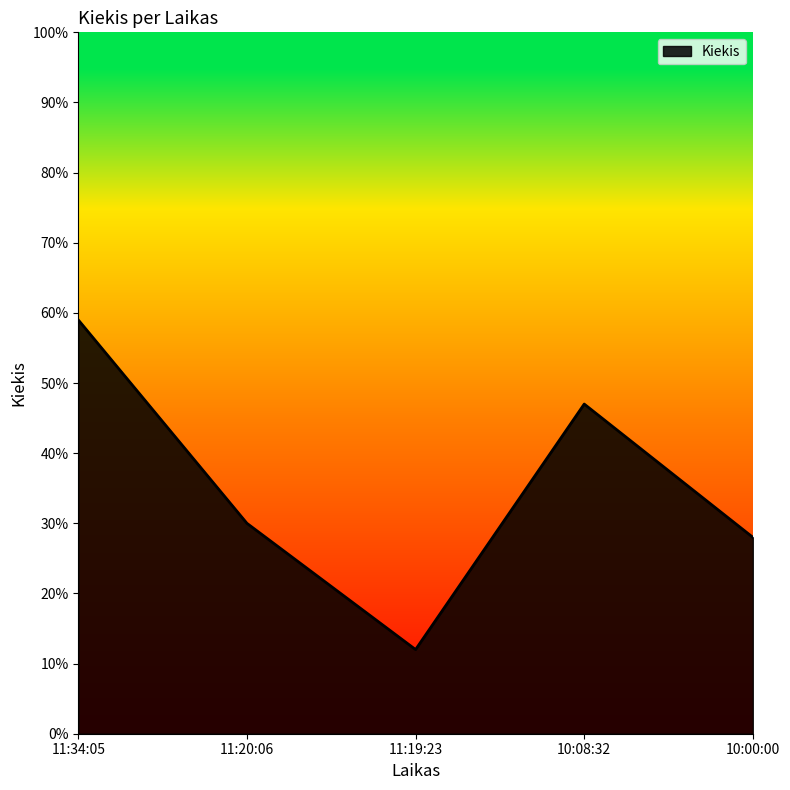

Reading left to right, what are all the values shown in this chart?

11:34:05=59	11:20:06=30	11:19:23=12	10:08:32=47	10:00:00=28